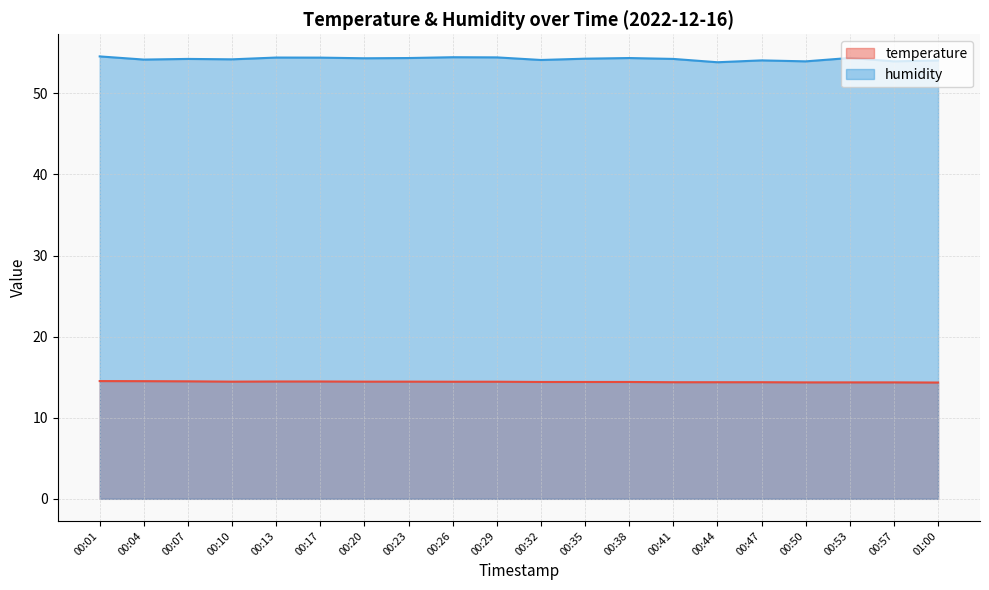

True or false: humidity and temperature intersect in this chart.

False